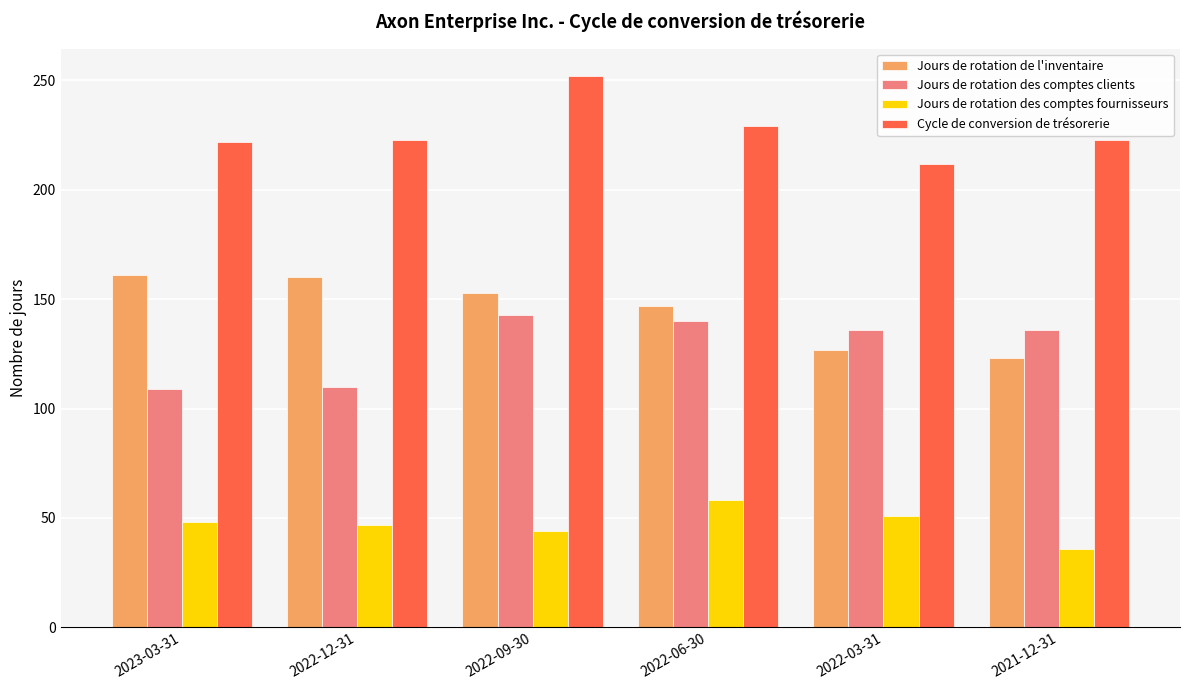

Where does the Jours de rotation de l'inventaire series first go above 153?

2023-03-31